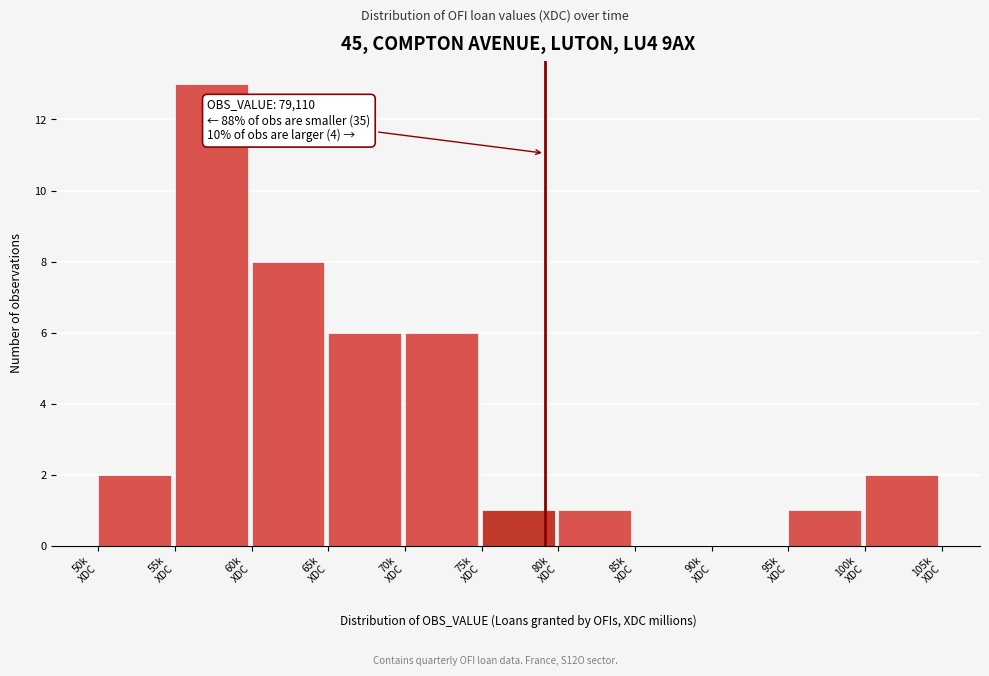

What is the greatest value displayed?

13